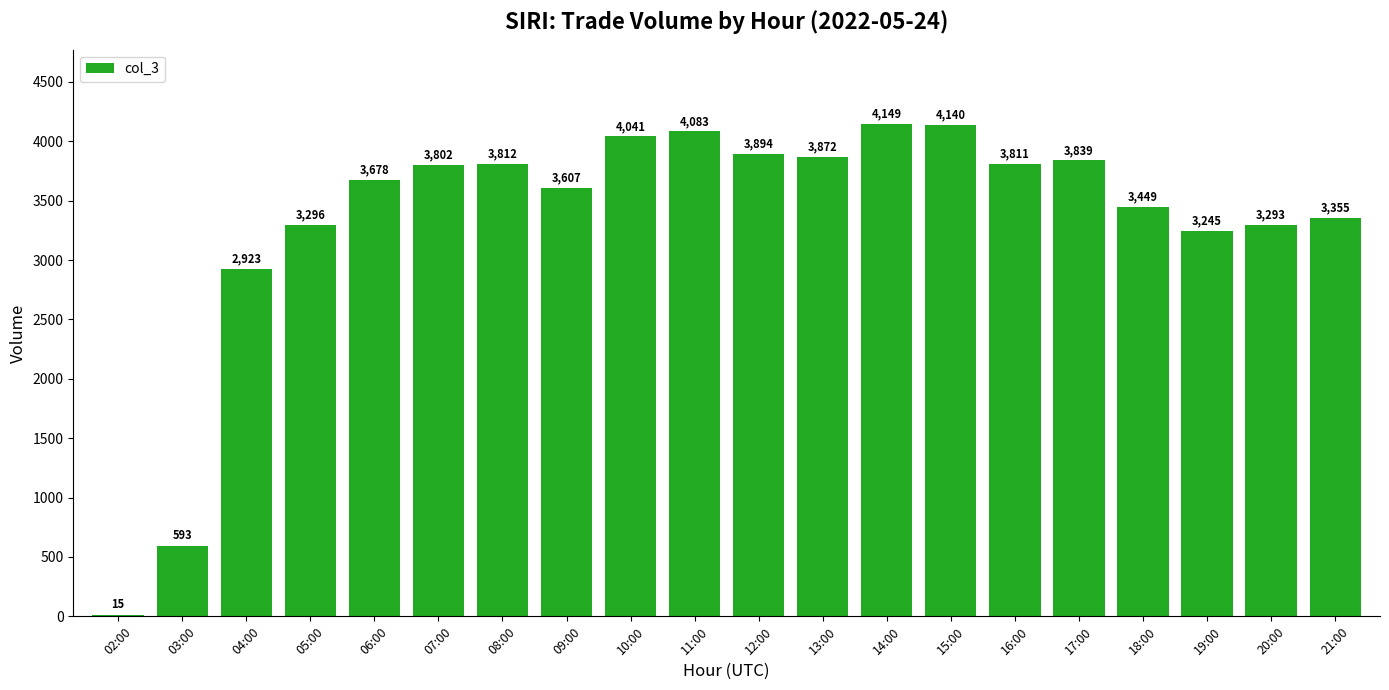

What is the smallest value displayed?

15